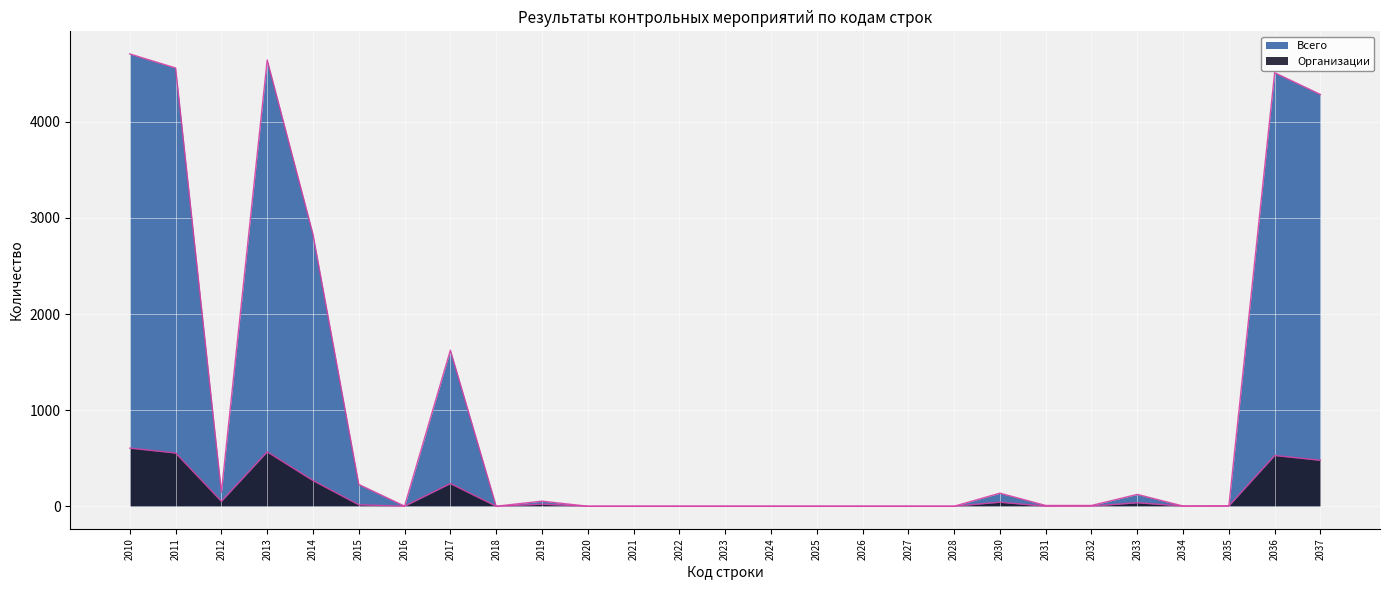

What is the difference between the maximum and minimum values in the Всего series?

4707